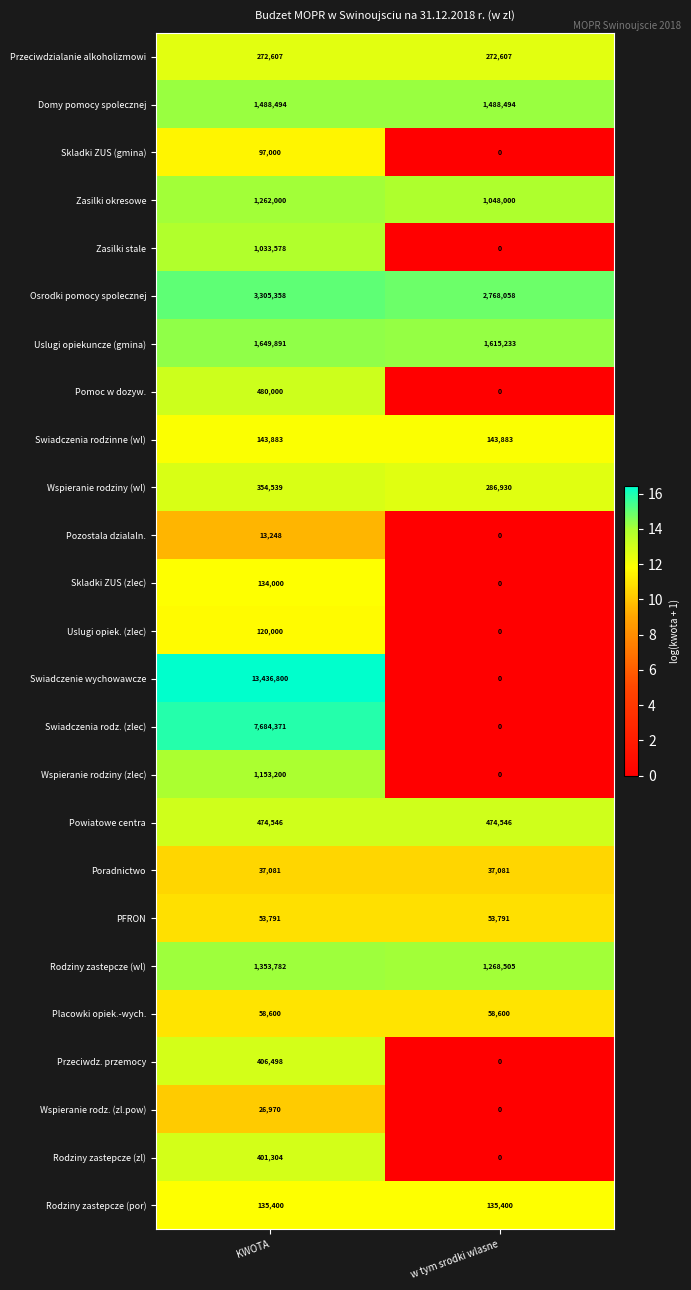

What is the difference between the Wspieranie rodziny (zlec) values at w tym srodki wlasne and KWOTA?

1153200